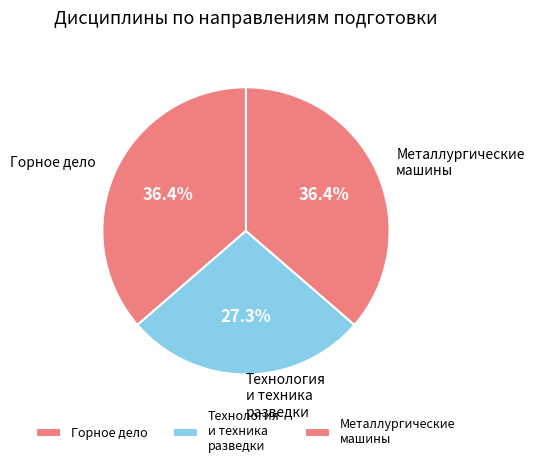

To the nearest percent, what percentage of the pie is Горное дело?

36%